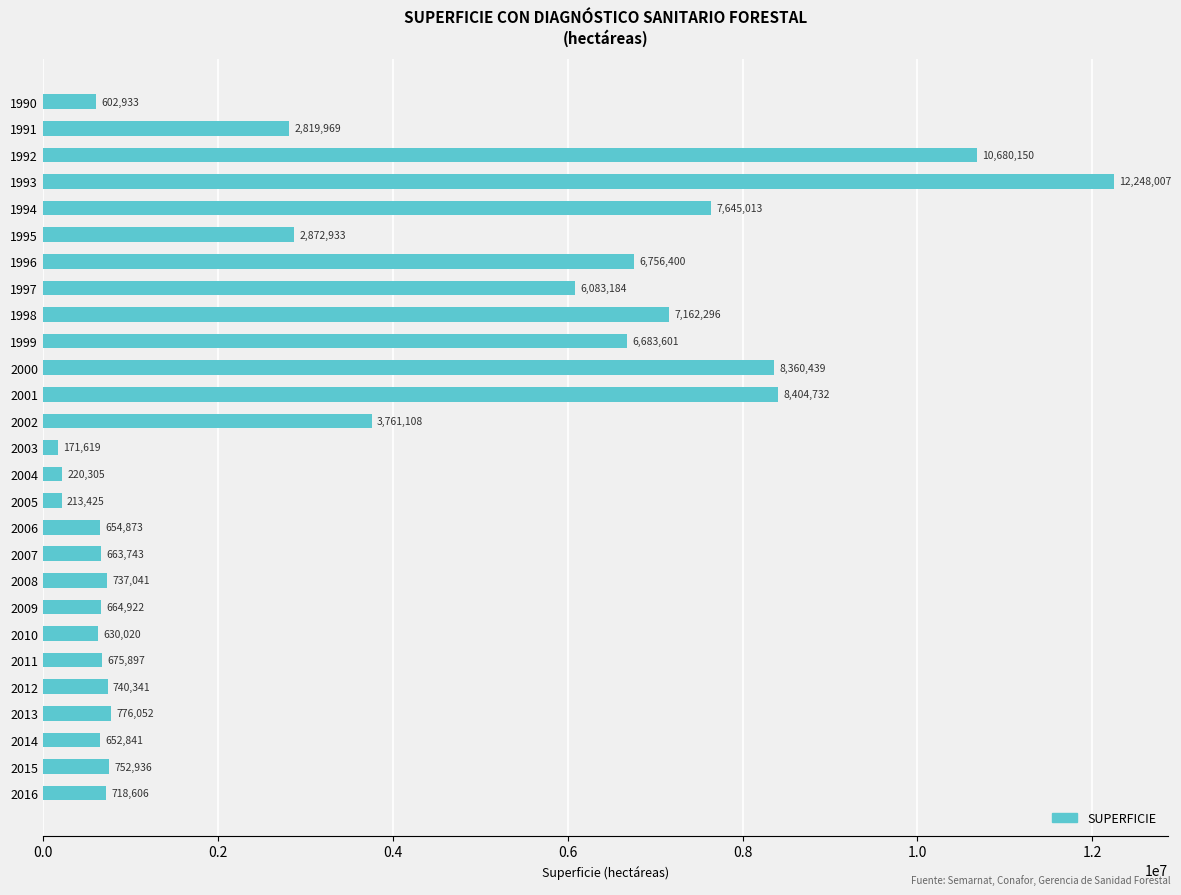

How many categories are shown in the chart?

27